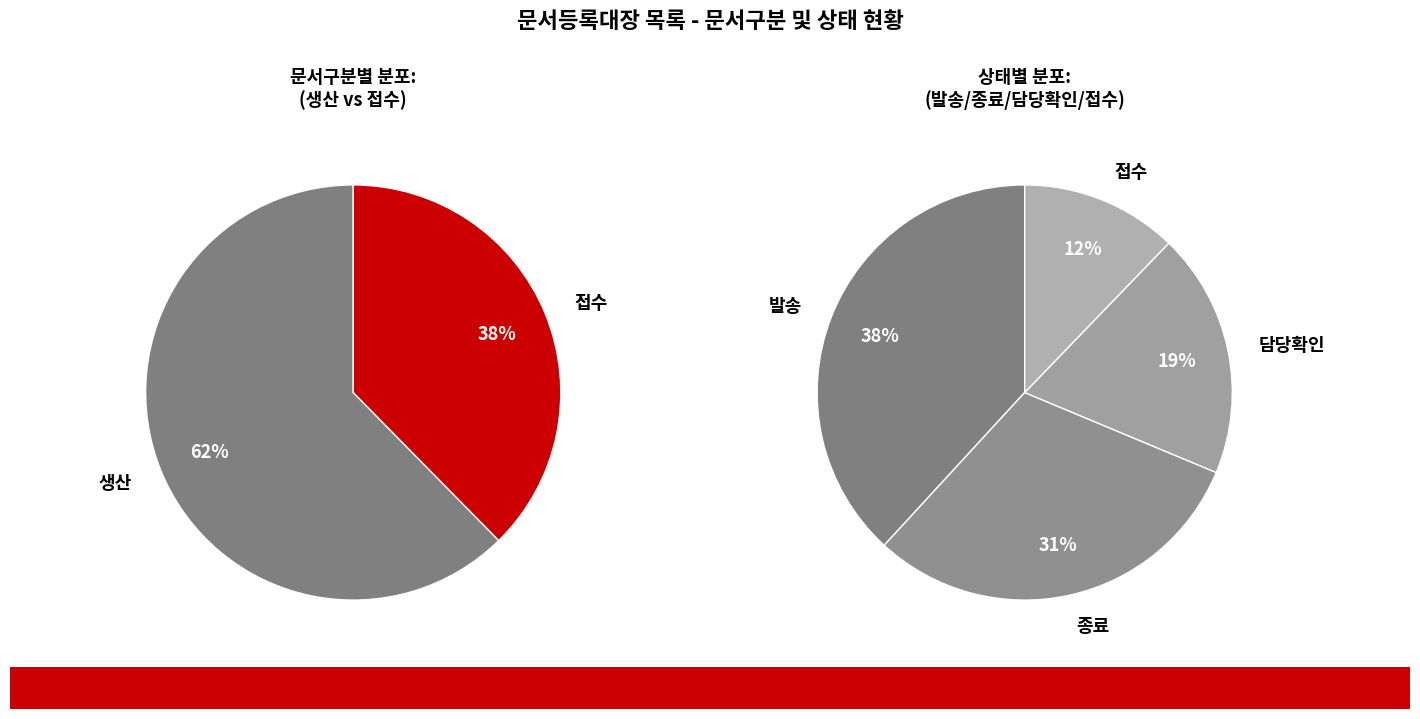

How many slices are in this pie chart?

2